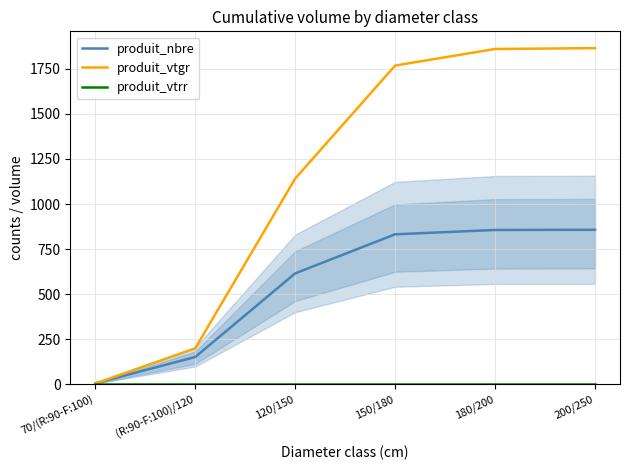

What is the label of the 3rd point from the right?

150/180